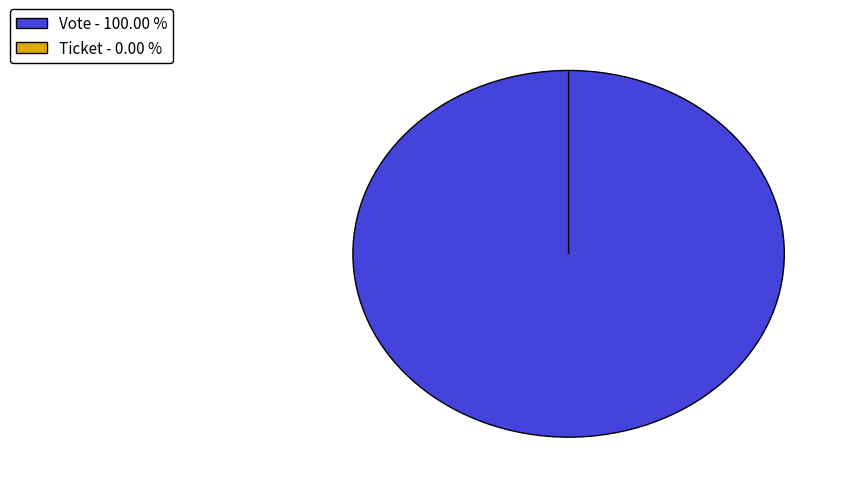

What percentage is NOT represented by Ticket?

100.0%